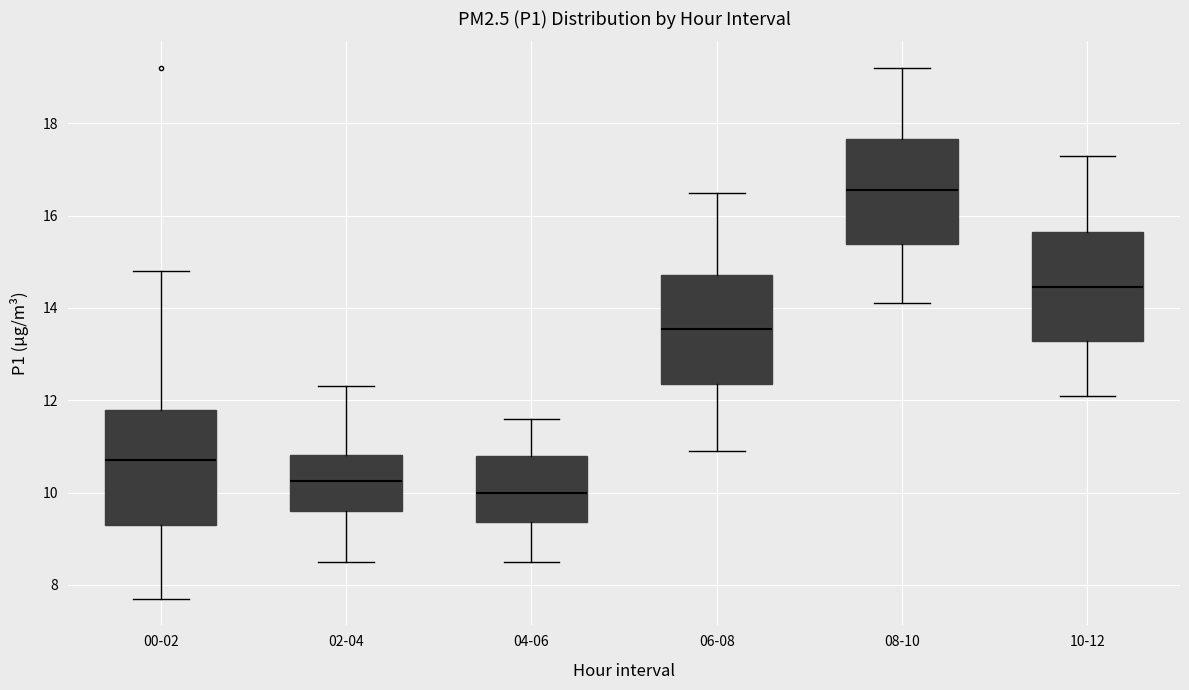

Reading left to right, read every box against the y-axis: the position of its median line, the range the box covers, and the ends of its whiskers. The values are not printed on the chart, so give them approximately, as read against the axis.

00-02: median 10.8, box 9.4 to 11.8, whiskers 7.8 to 14.8
02-04: median 10.2, box 9.6 to 10.8, whiskers 8.6 to 12.4
04-06: median 10.0, box 9.4 to 10.8, whiskers 8.6 to 11.6
06-08: median 13.6, box 12.4 to 14.8, whiskers 11.0 to 16.6
08-10: median 16.6, box 15.4 to 17.6, whiskers 14.2 to 19.2
10-12: median 14.4, box 13.2 to 15.6, whiskers 12.2 to 17.4